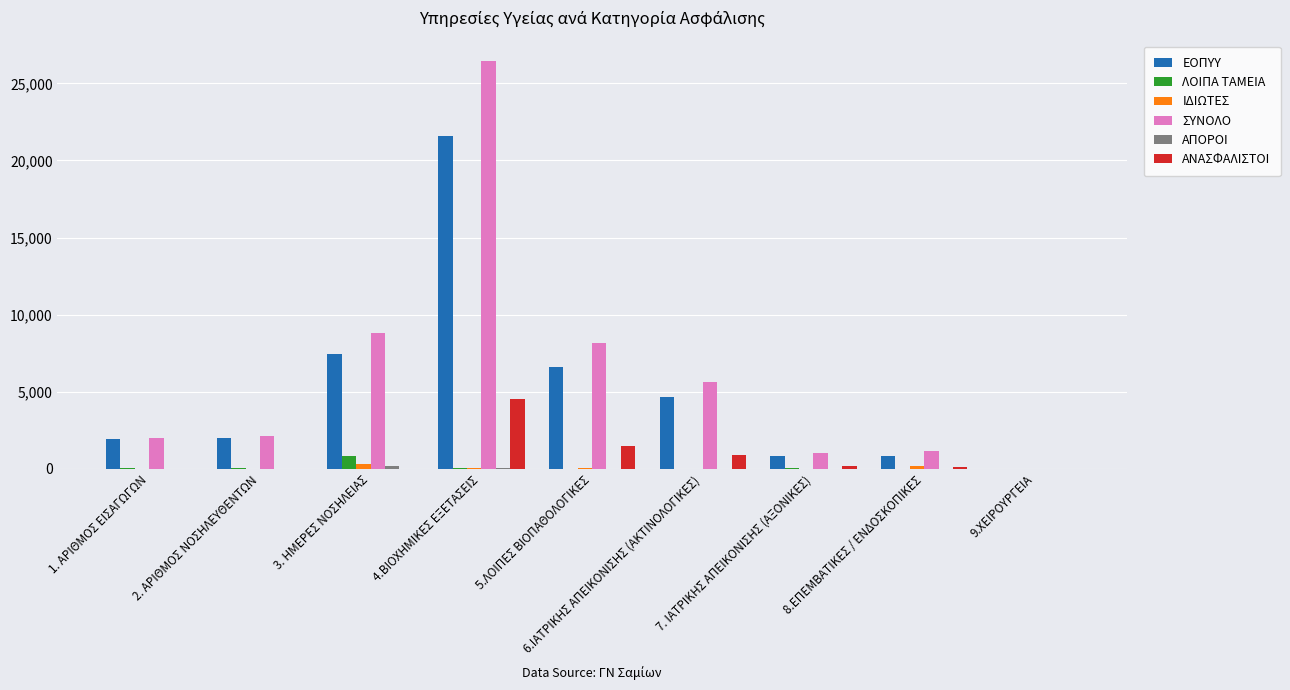

At which category is the sum across all series the highest?

4.ΒΙΟΧΗΜΙΚΕΣ ΕΞΕΤΑΣΕΙΣ